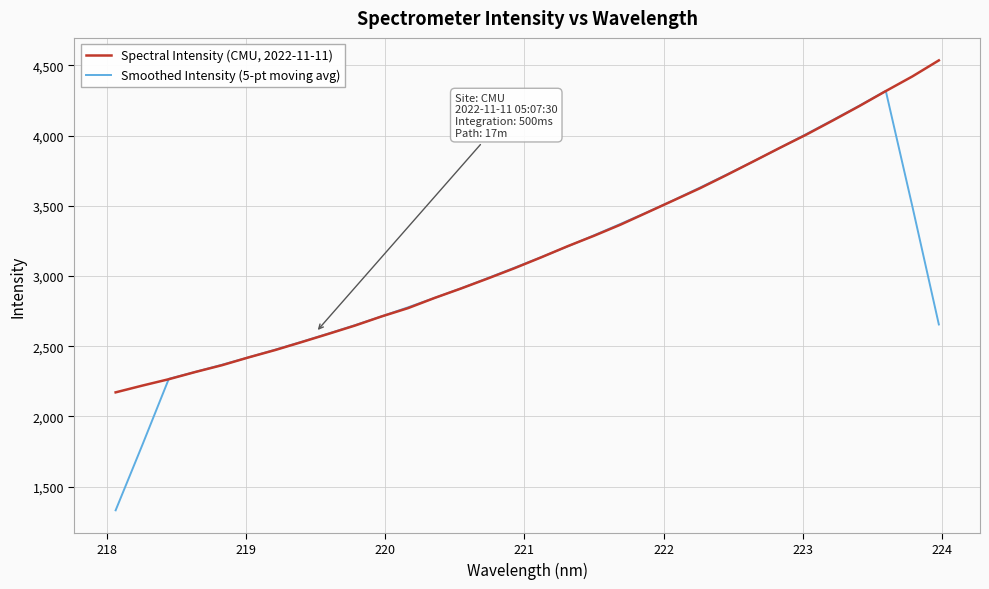

Rank the series by their maximum value, from lowest to highest.

Smoothed Intensity (5-pt moving avg), Spectral Intensity (CMU, 2022-11-11)